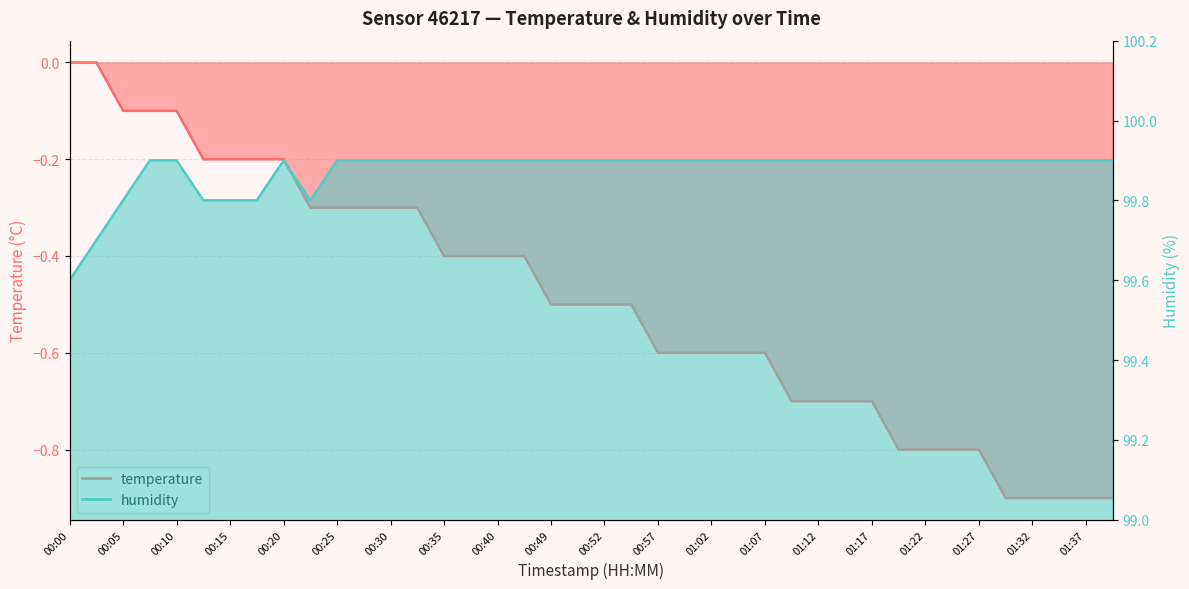

Between 01:12 and 01:25, which is larger?

01:12